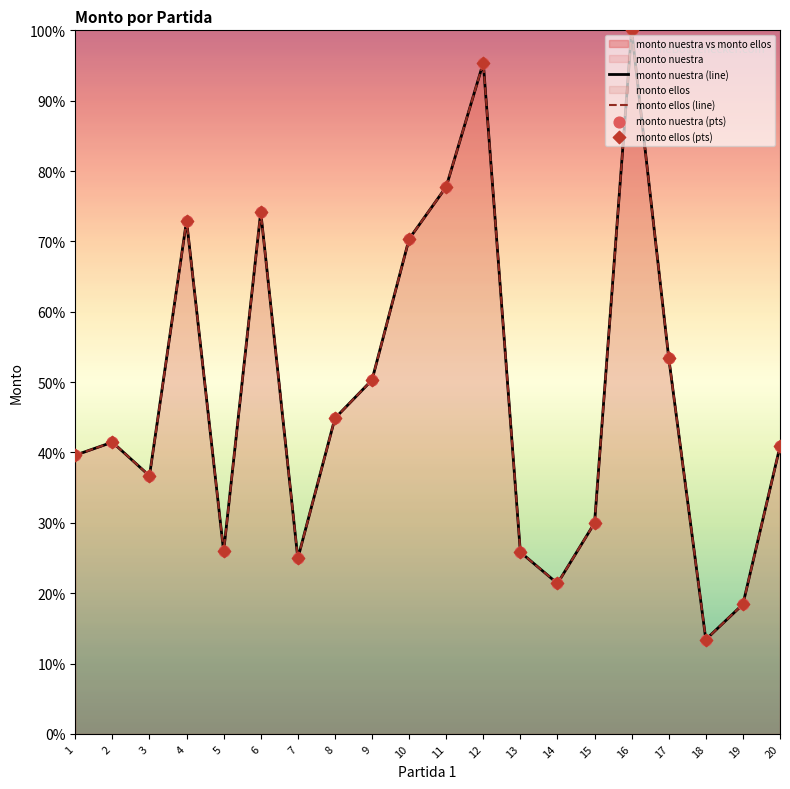

Which series has the largest total across all categories?

monto nuestra (line)